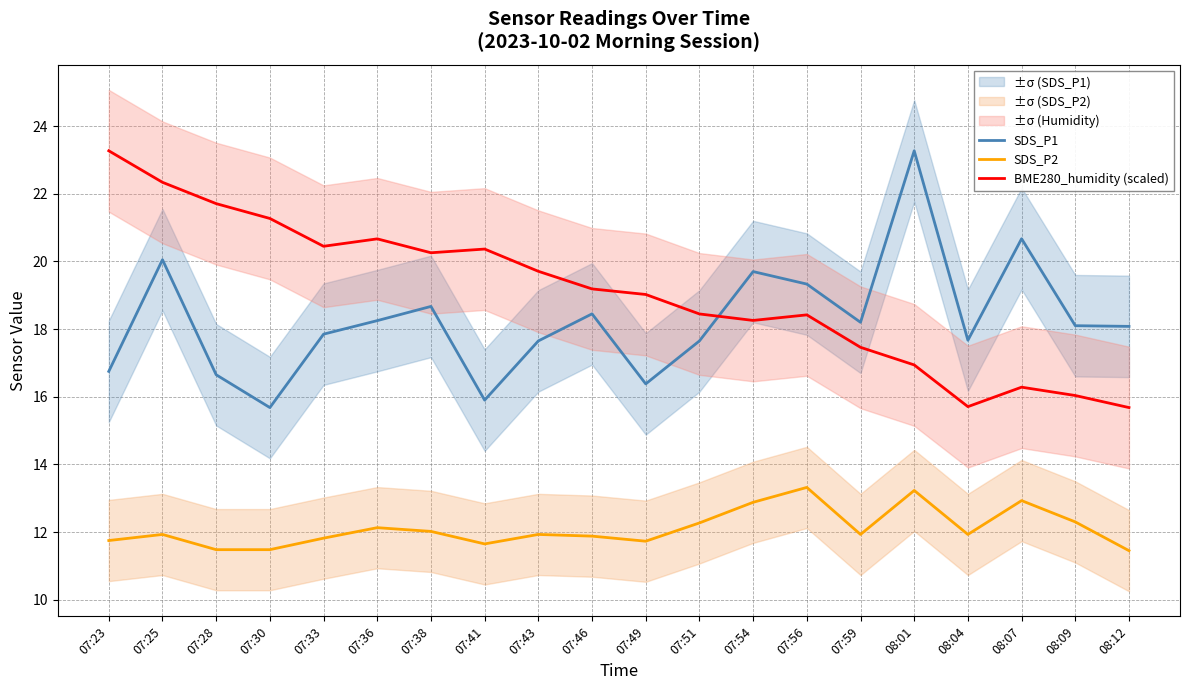

At which category does SDS_P1 reach its first local valley?

07:30